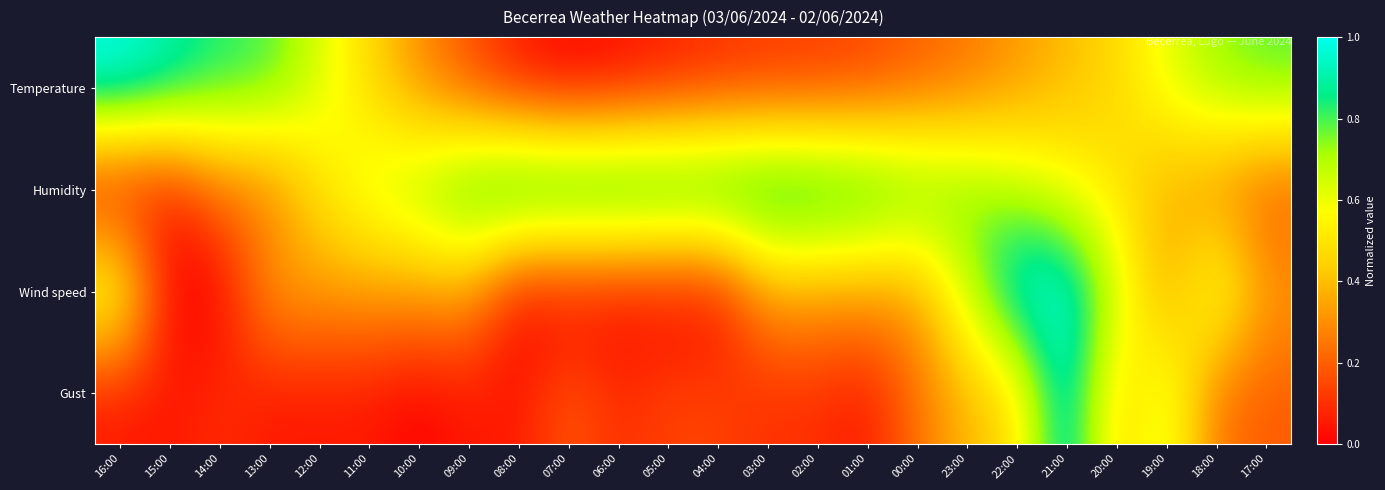

Reading left to right, list all the values displayed in this chart.

Temperature: 16:00=1.0	15:00=0.9	14:00=0.8	13:00=0.8	12:00=0.6	11:00=0.5	10:00=0.3	09:00=0.2	08:00=0.0	07:00=0.0	06:00=0.0	05:00=0.1	04:00=0.1	03:00=0.1	02:00=0.1	01:00=0.1	00:00=0.2	23:00=0.2	22:00=0.3	21:00=0.4	20:00=0.5	19:00=0.6	18:00=0.7	17:00=0.8
Humidity: 16:00=0.0	15:00=0.0	14:00=0.2	13:00=0.3	12:00=0.5	11:00=0.6	10:00=0.7	09:00=0.9	08:00=1.0	07:00=1.0	06:00=1.0	05:00=1.0	04:00=1.0	03:00=1.0	02:00=1.0	01:00=0.9	00:00=0.8	23:00=0.8	22:00=0.7	21:00=0.6	20:00=0.5	19:00=0.4	18:00=0.3	17:00=0.2
Wind speed: 16:00=0.7	15:00=0.0	14:00=0.0	13:00=0.3	12:00=0.3	11:00=0.3	10:00=0.3	09:00=0.3	08:00=0.0	07:00=0.0	06:00=0.0	05:00=0.0	04:00=0.0	03:00=0.3	02:00=0.3	01:00=0.3	00:00=0.3	23:00=0.7	22:00=1.0	21:00=1.0	20:00=0.7	19:00=0.3	18:00=0.7	17:00=0.3
Gust: 16:00=0.0	15:00=0.0	14:00=0.1	13:00=0.0	12:00=0.0	11:00=0.0	10:00=0.0	09:00=0.0	08:00=0.0	07:00=0.2	06:00=0.1	05:00=0.1	04:00=0.1	03:00=0.1	02:00=0.1	01:00=0.0	00:00=0.2	23:00=0.4	22:00=0.5	21:00=1.0	20:00=0.4	19:00=0.7	18:00=0.2	17:00=0.2